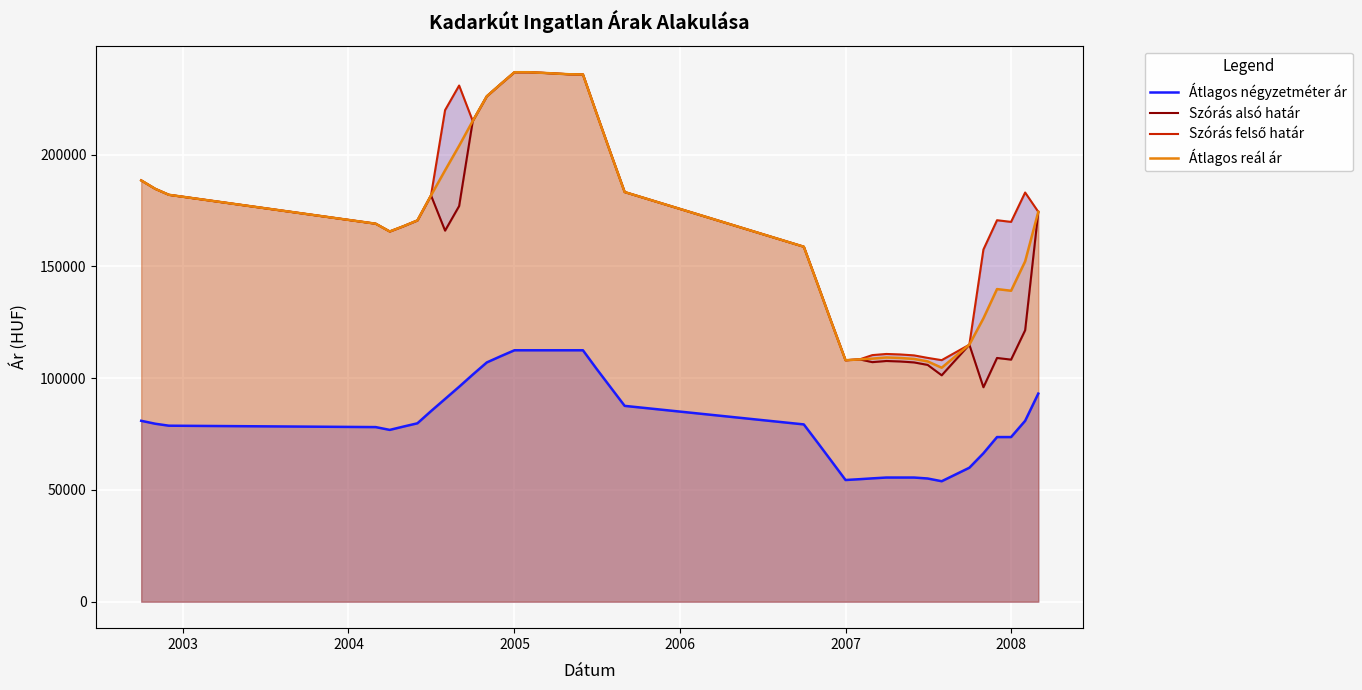

What is the maximum value for Átlagos négyzetméter ár?

112500